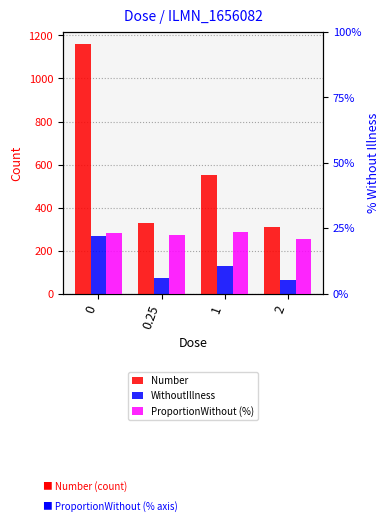

Reading right to left, what are all the values shown in this chart?

Number: 308.0	552.0	331.0	1158.0
WithoutIllness: 65.0	130.0	74.0	267.0
ProportionWithout (%): 21.1	23.6	22.4	23.1